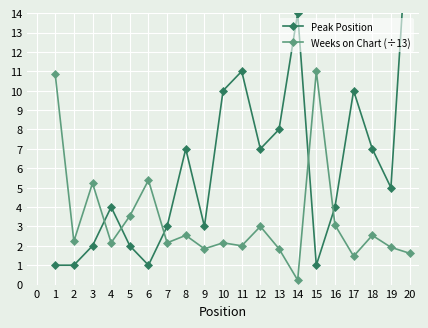

At which label does Weeks on Chart (÷13) reach its minimum?

14